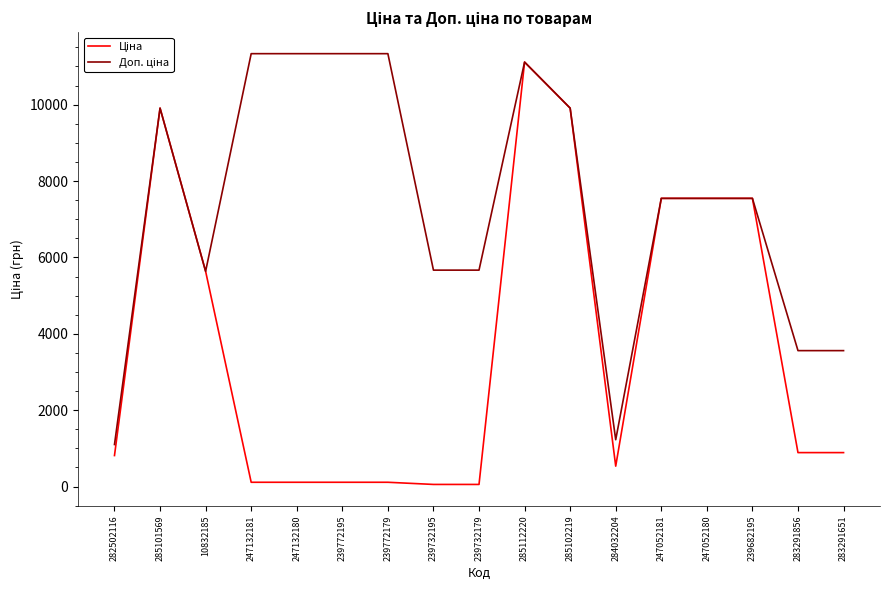

What is the total value across all series at 285112220?

22227.2